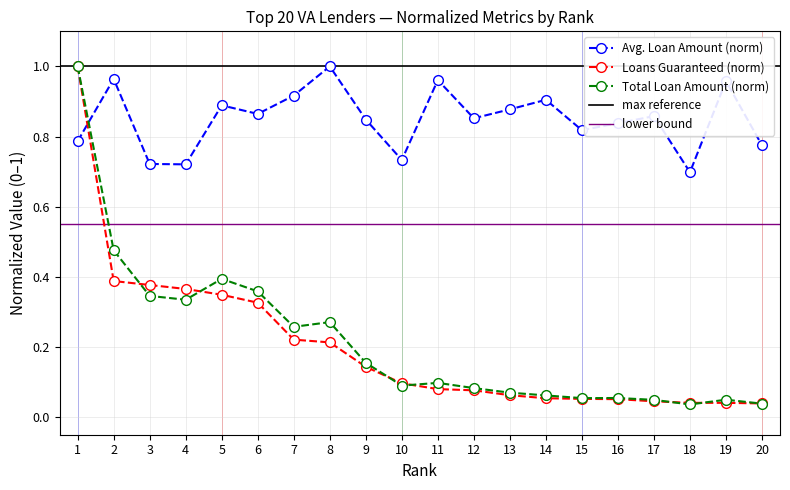

What is the greatest value displayed?

1.0